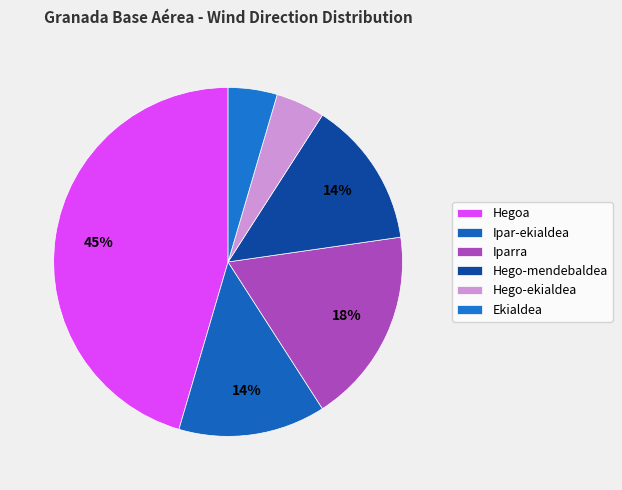

To the nearest percent, what is the difference between the Hegoa and Ekialdea slice percentages?

41%